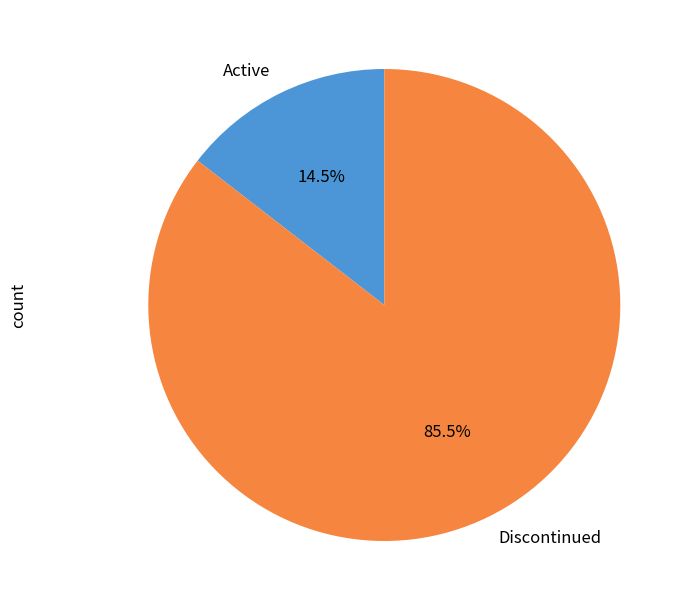

Which category has the biggest portion of the pie?

Discontinued